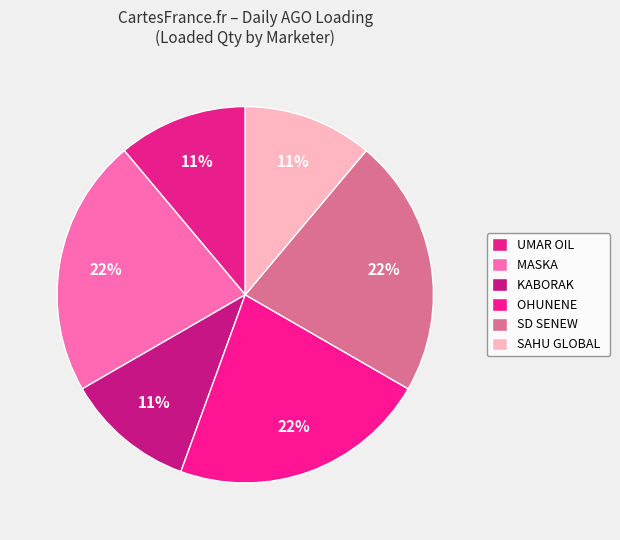

Combined, what portion of the pie is SAHU GLOBAL and OHUNENE?

33.3%